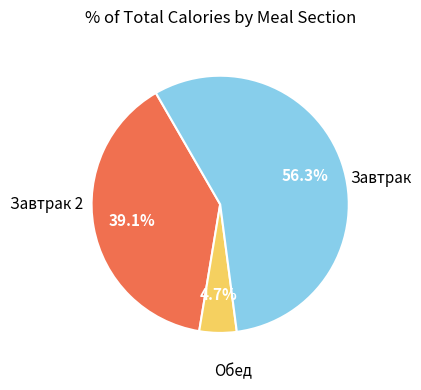

How many segments does this pie chart have?

3